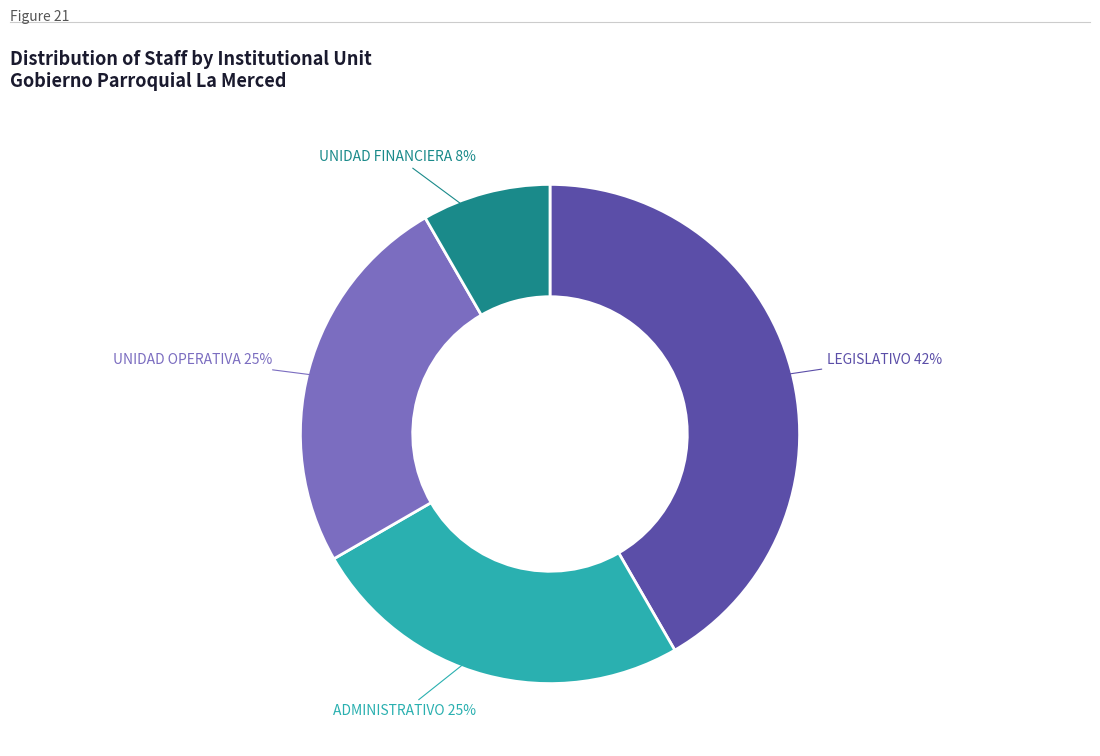

How many segments does this pie chart have?

4